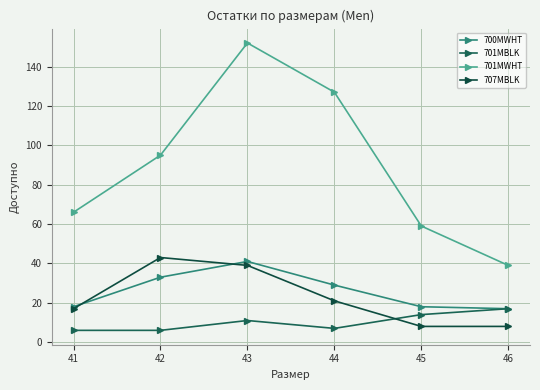

Which series has the widest spread of values?

701MWHT